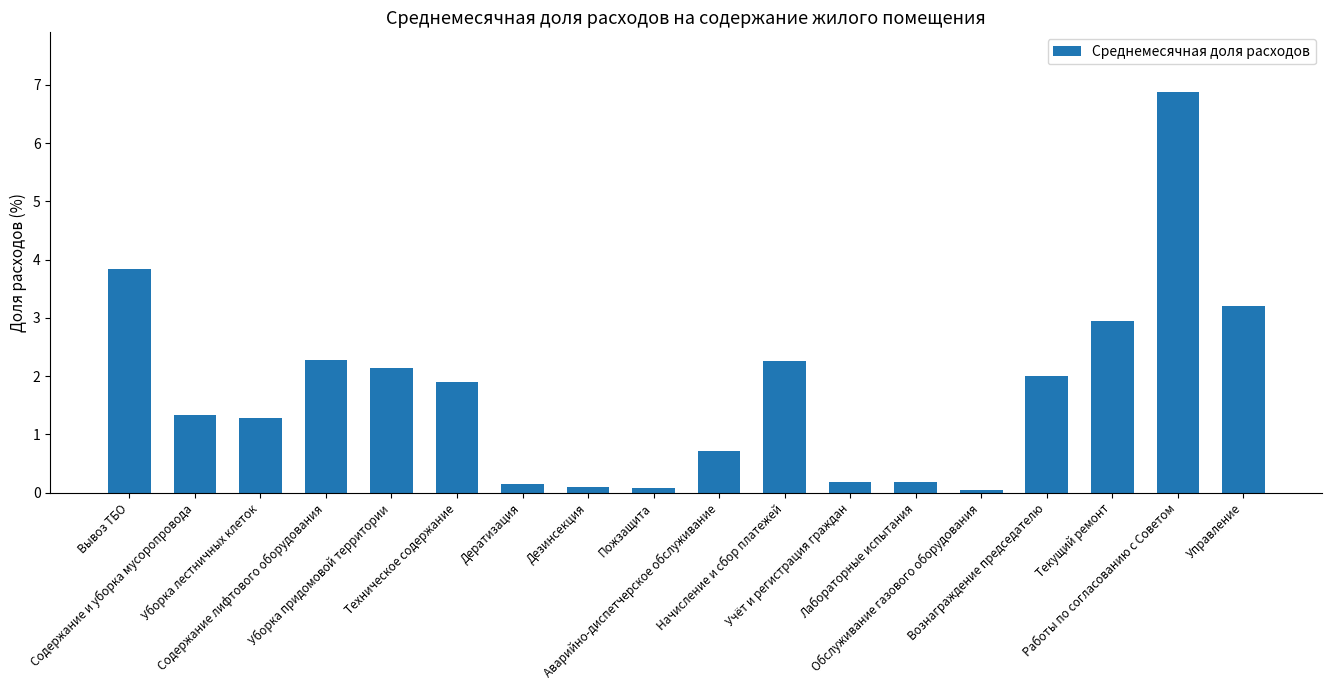

Between Начисление и сбор платежей and Уборка придомовой территории, which is larger?

Начисление и сбор платежей